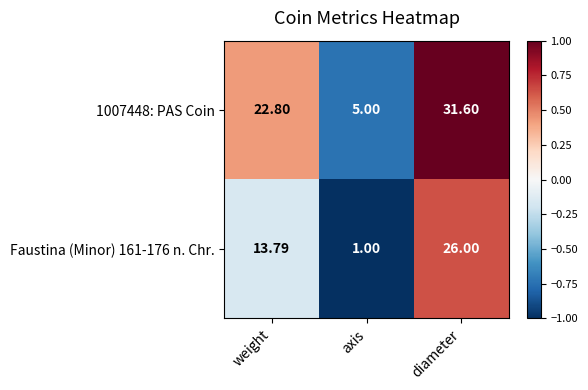

Which category has the lowest value in the Faustina (Minor) 161-176 n. Chr. series?

axis